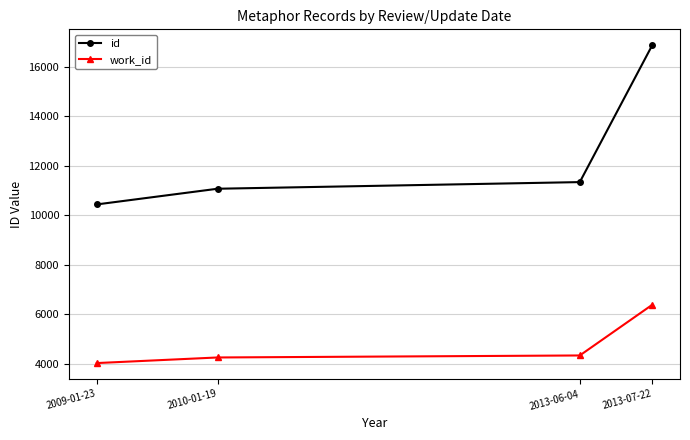

What is the highest value of the id series?

16859